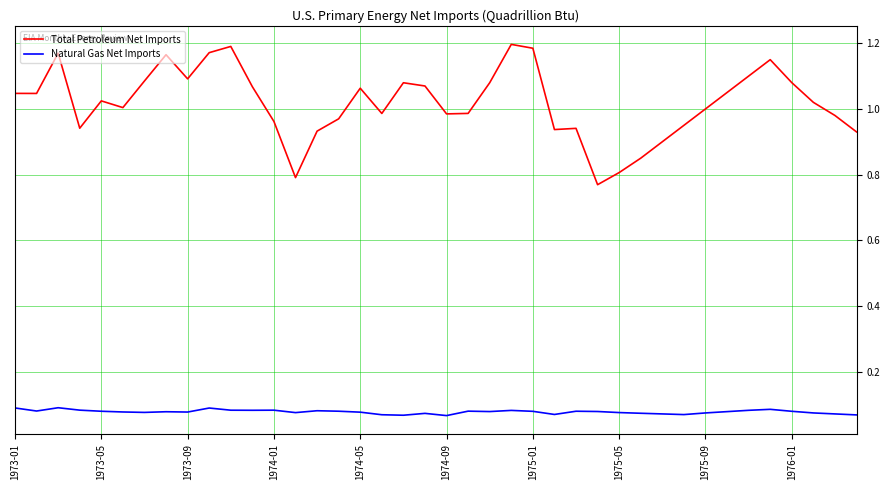

Which series has the largest total across all categories?

Total Petroleum Net Imports